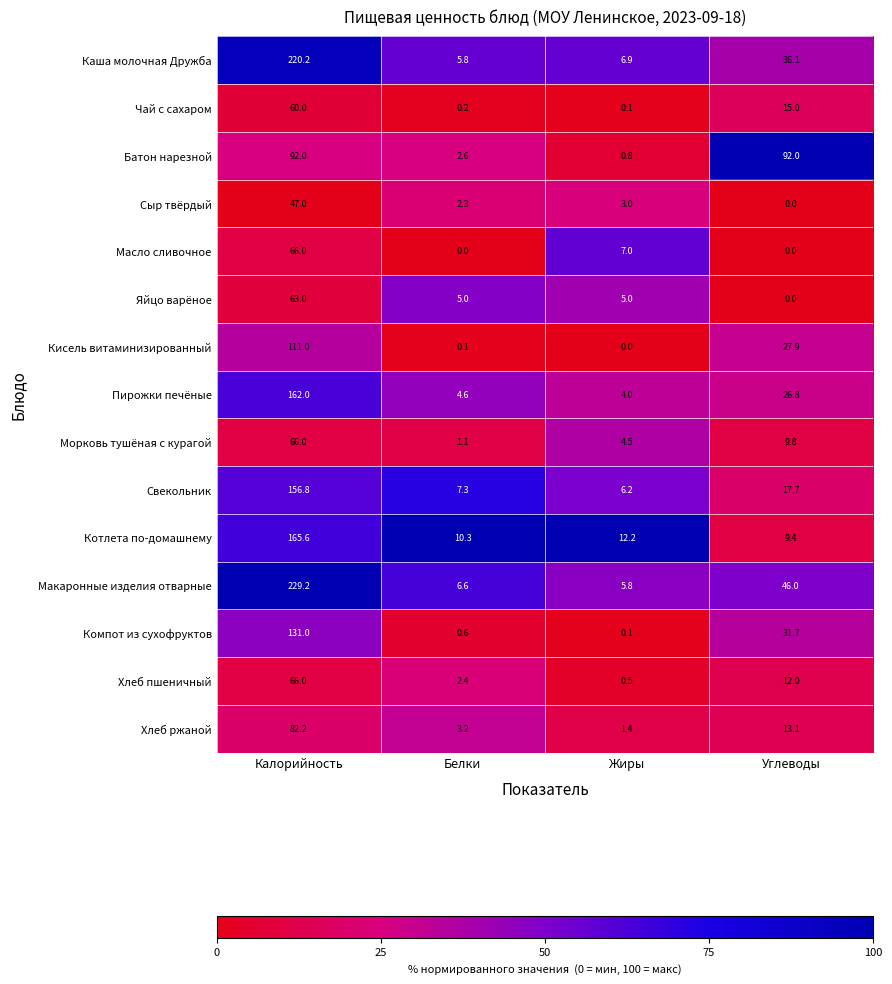

Where is Морковь тушёная с курагой nearest to the value 33?

Углеводы